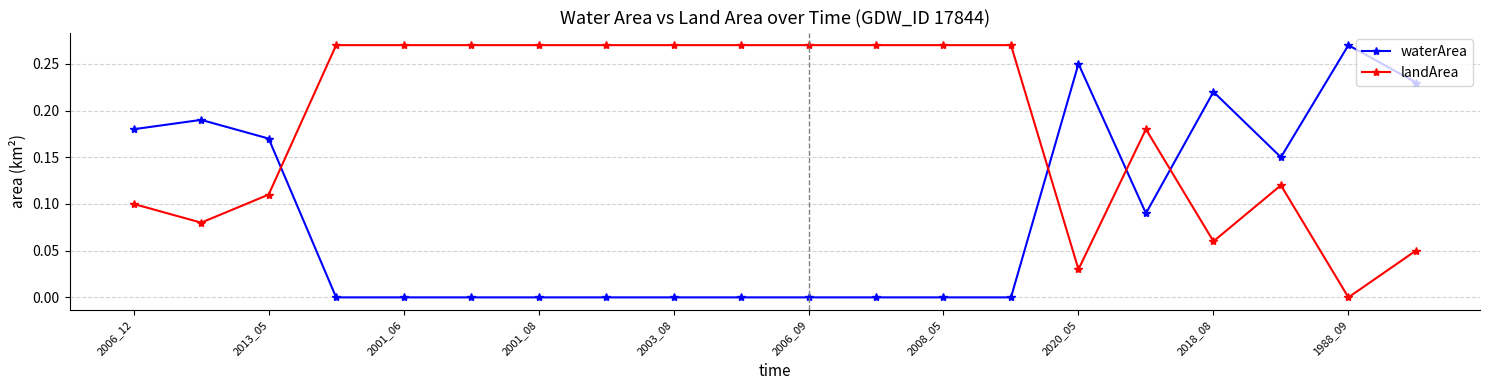

Which series has the largest total across all categories?

landArea